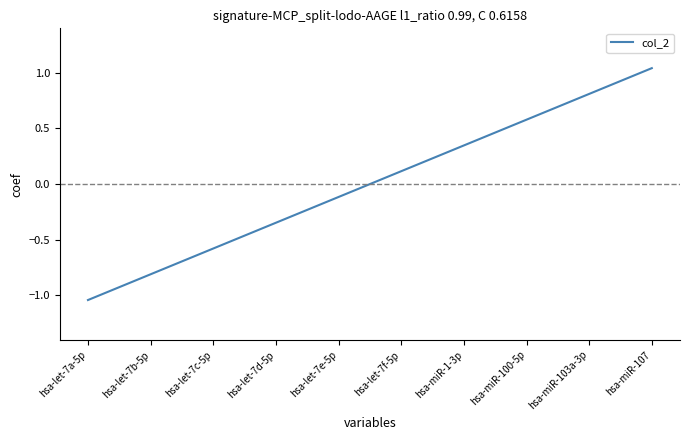

Is it true that the value at hsa-miR-1-3p is 0.2?

False